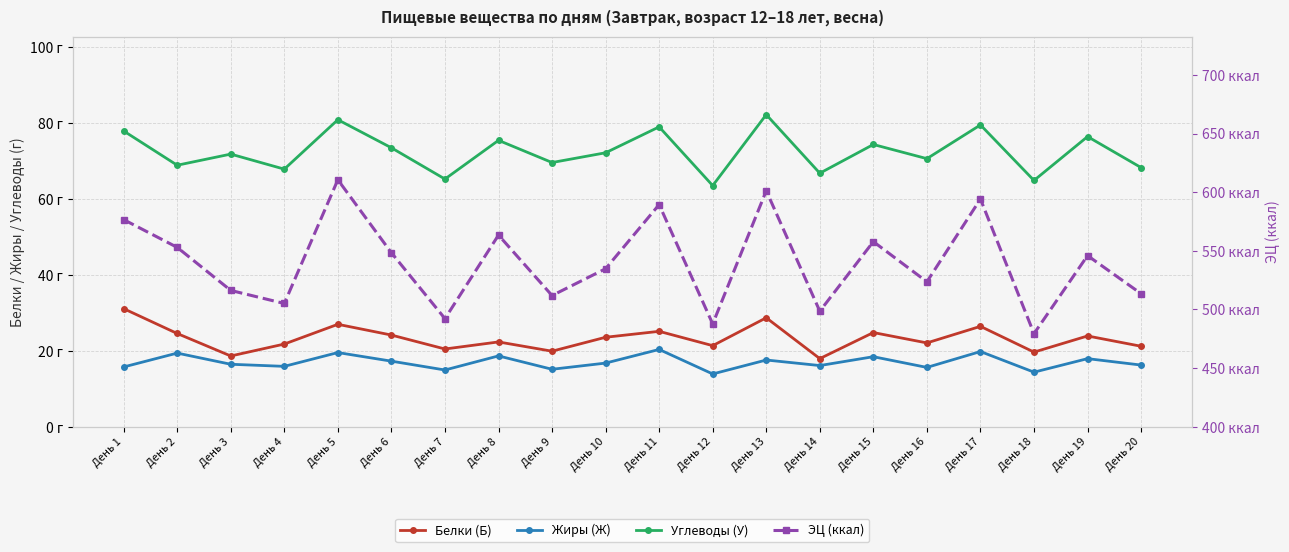

What is the sum of the Жиры (Ж) values at День 20 and День 12?

30.1